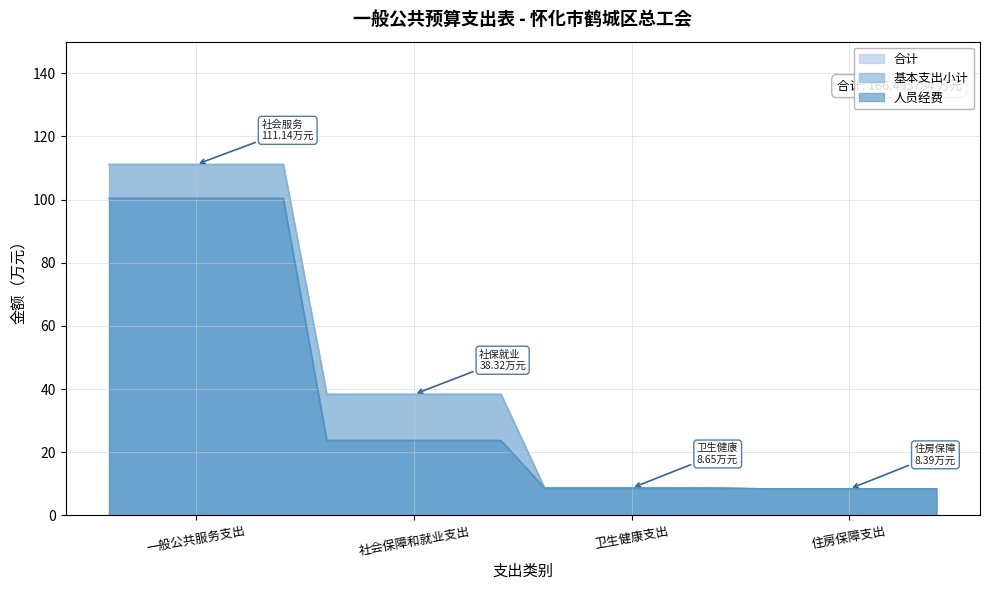

What is the label of the 3rd point from the left?

卫生健康支出